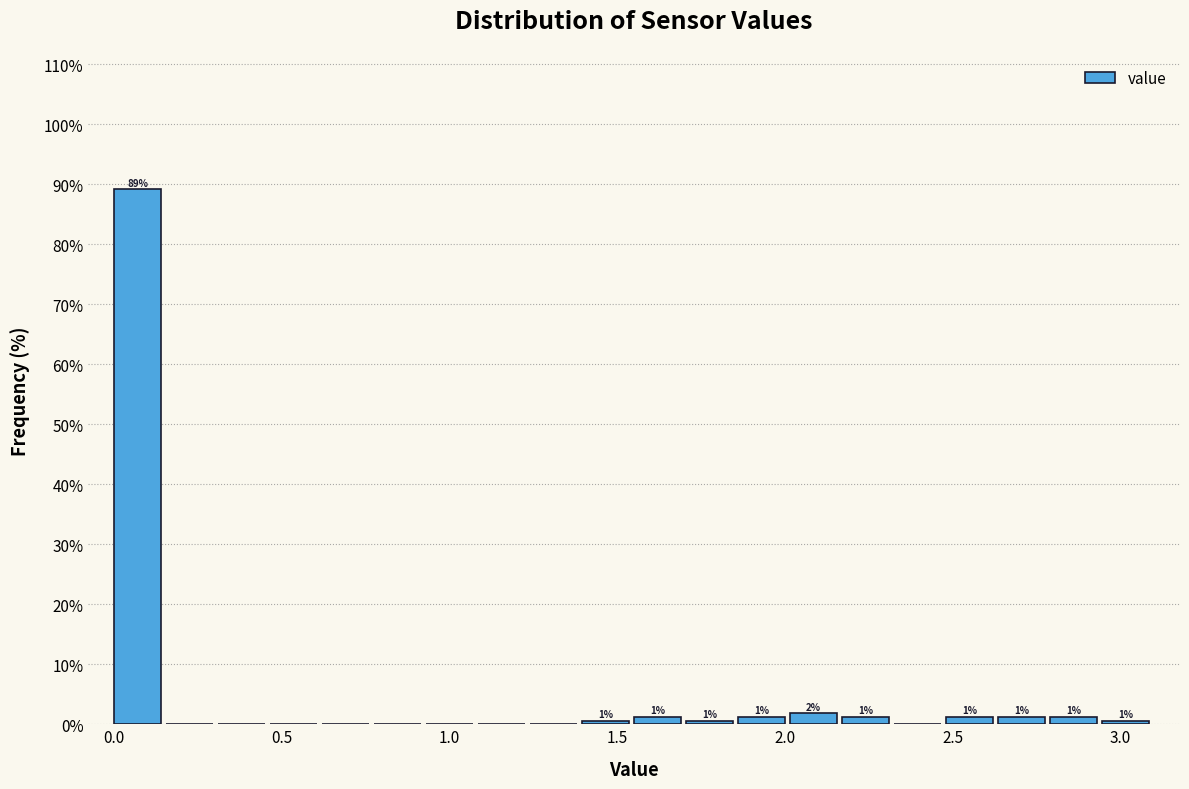

Read against the x-axis, roughly where is the centre of the tallest bar?

0.05